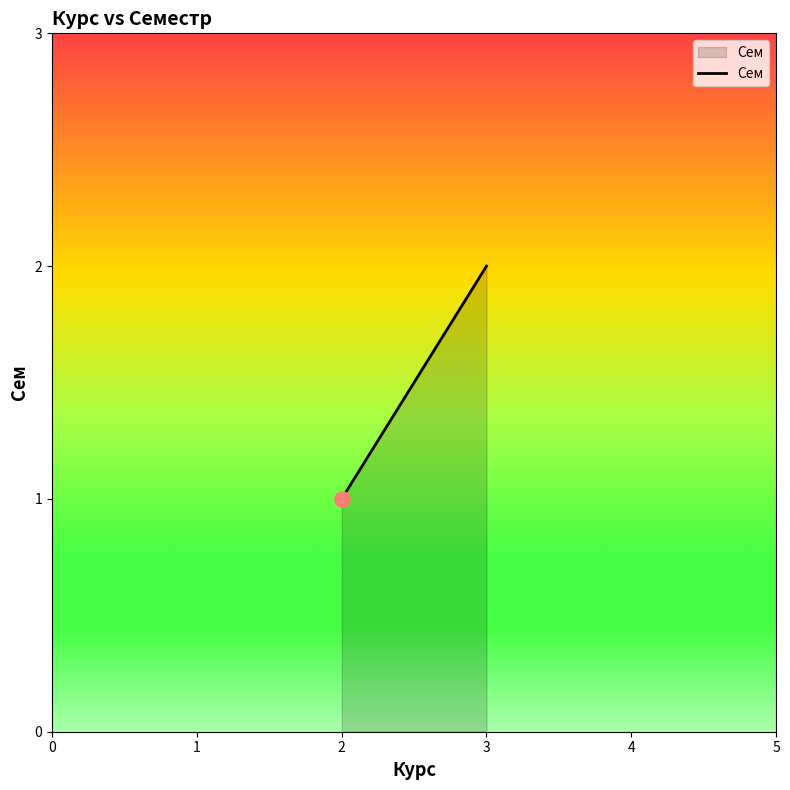

What is the change in value from 2 to 3?

+1